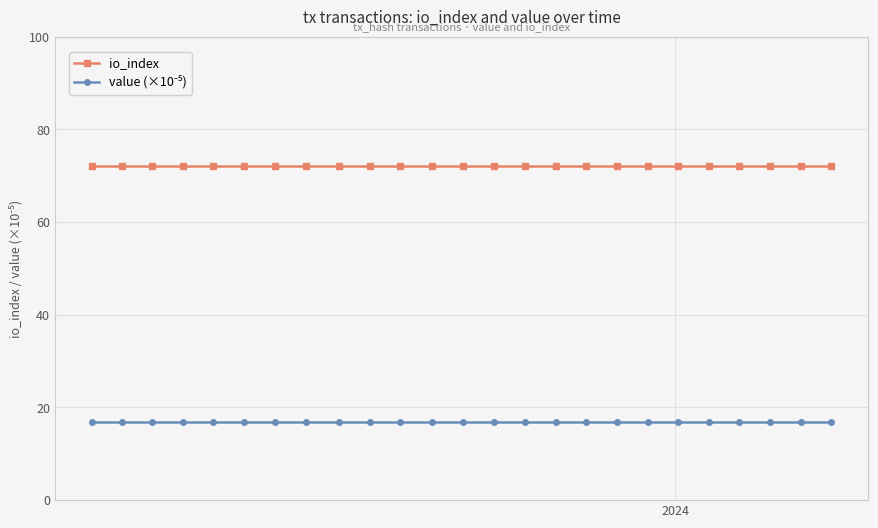

Which series has the largest total across all categories?

io_index